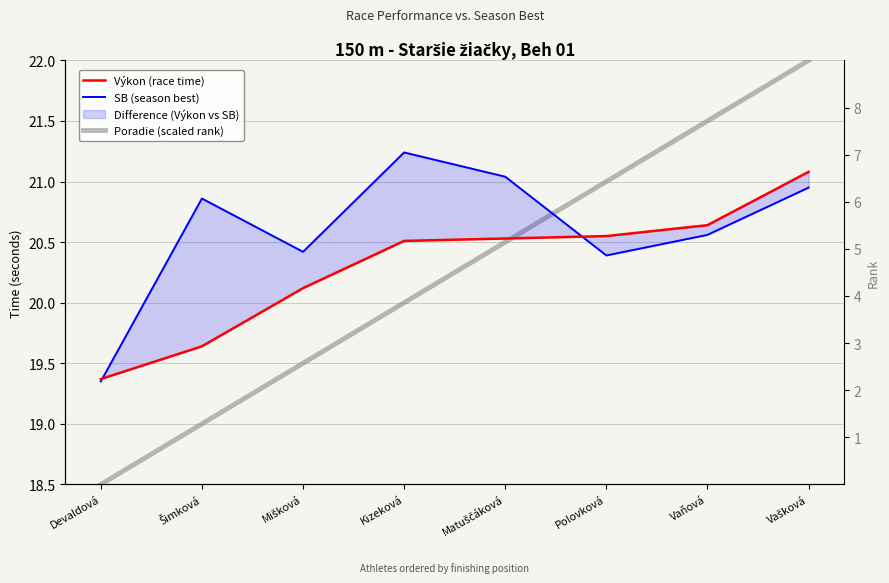

At which category is the sum across all series the highest?

Vašková